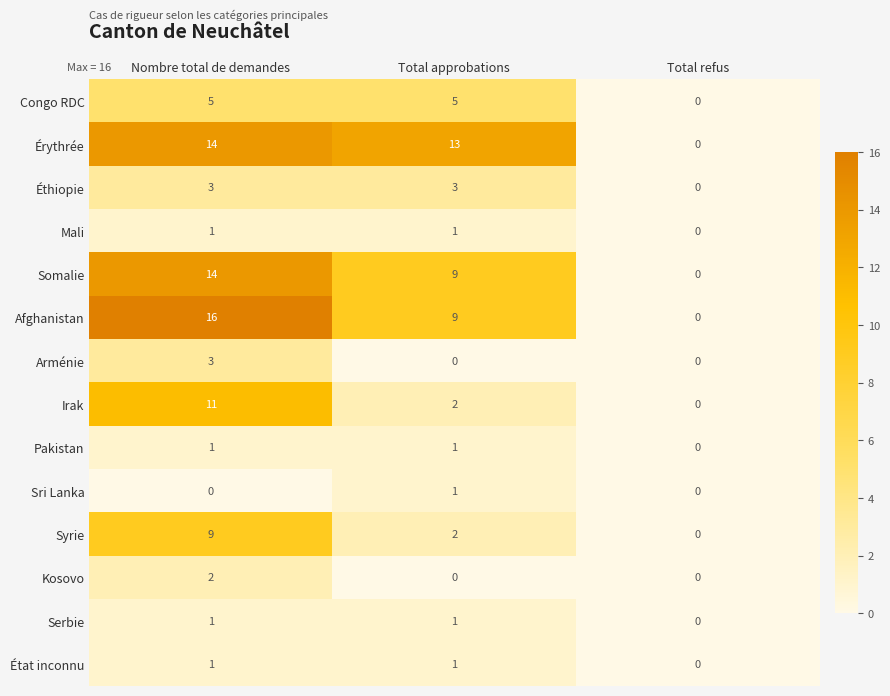

At which label is Congo RDC closest to 2?

Total refus